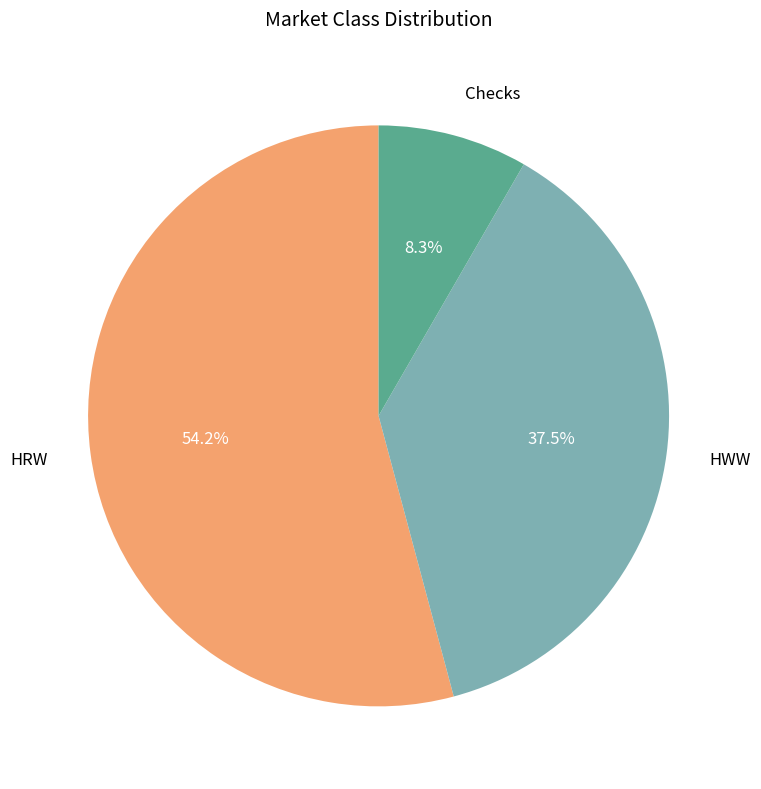

To the nearest percent, what portion does Checks represent?

8%